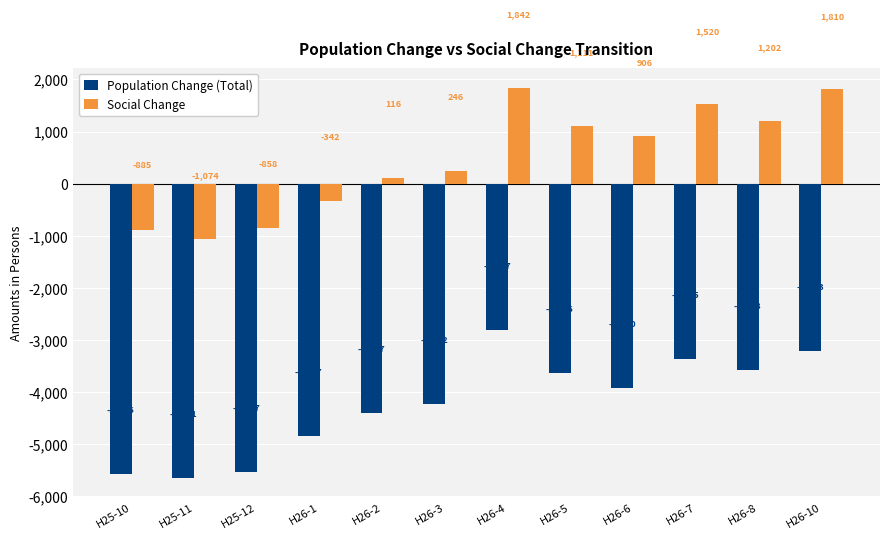

The value of Population Change (Total) at H26-2 is -4407. True or false?

True